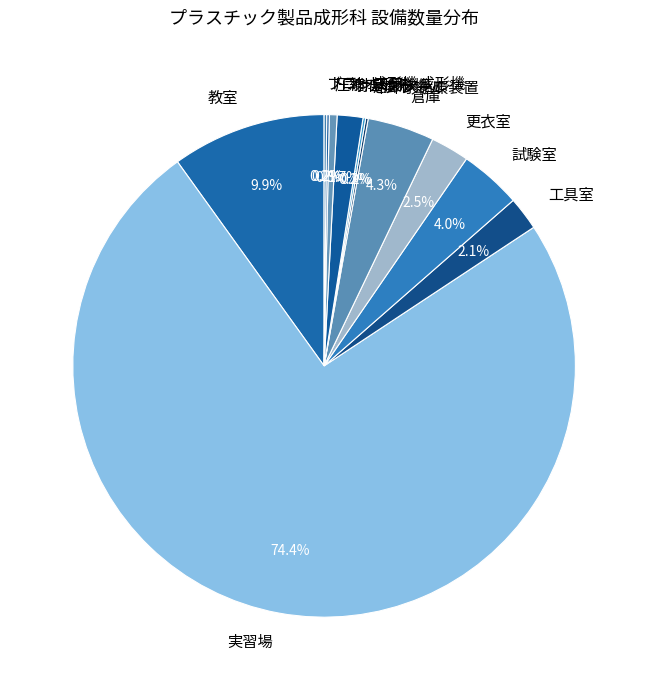

Which slice is the largest?

実習場